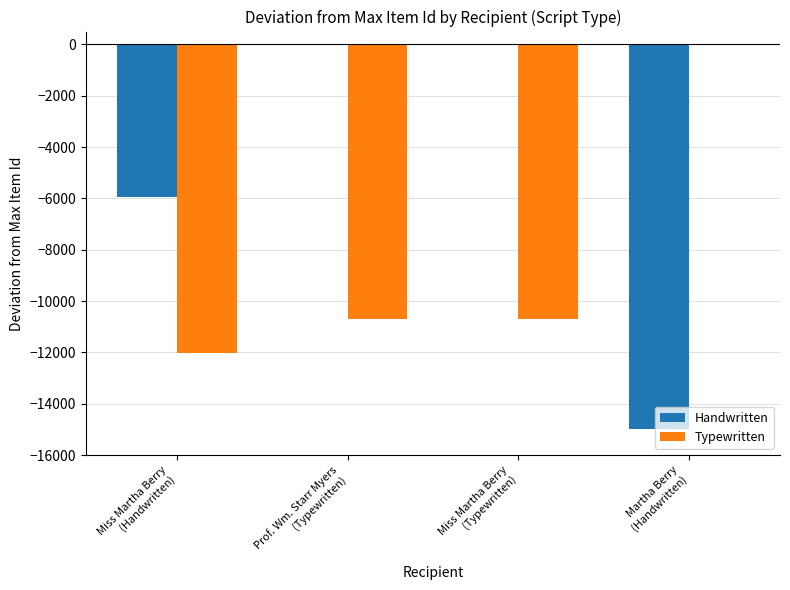

Does the chart contain stacked bars?

No